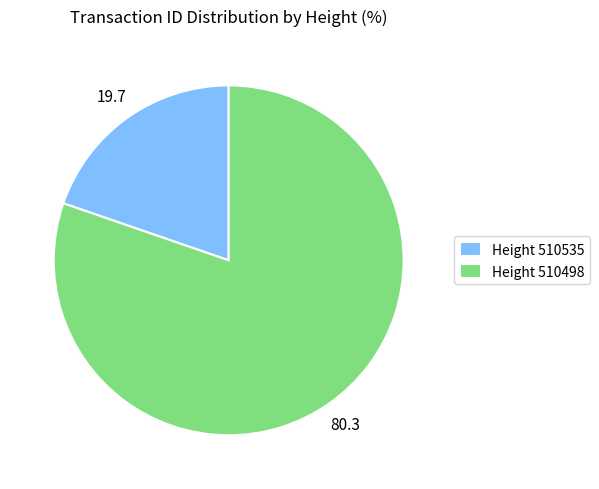

Count the number of slices in the pie.

2